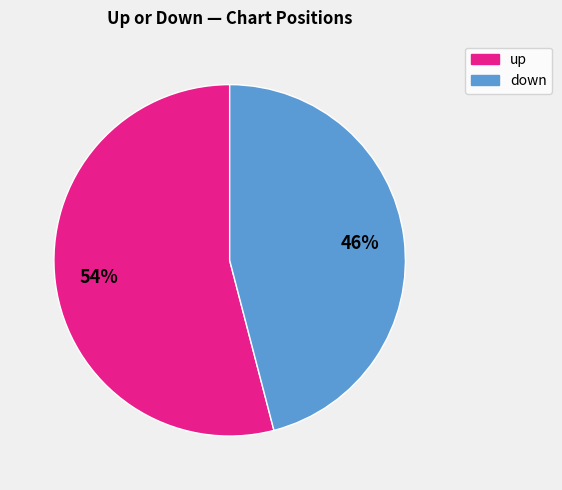

Which category has the smallest portion of the pie?

down